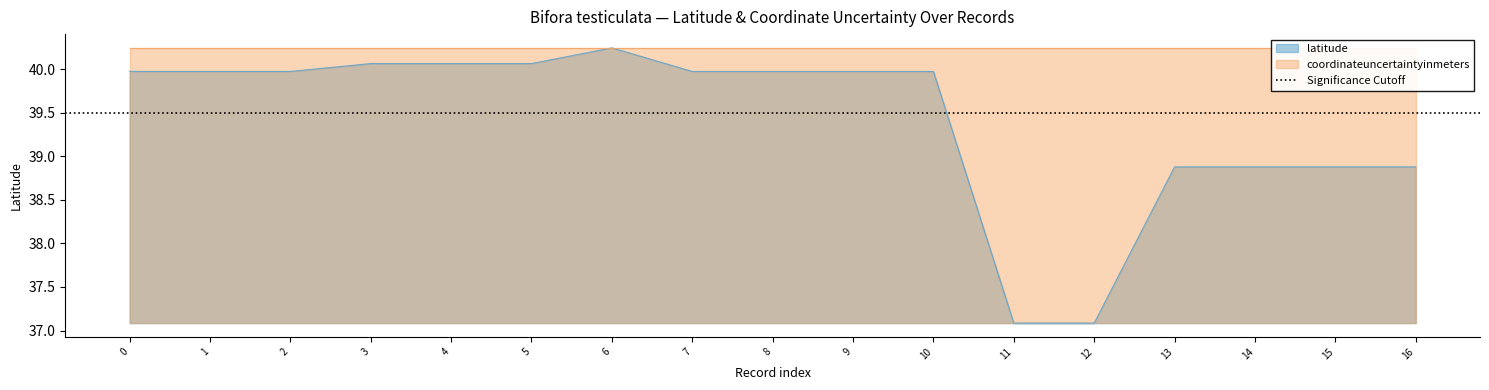

What is the average value?

39.4